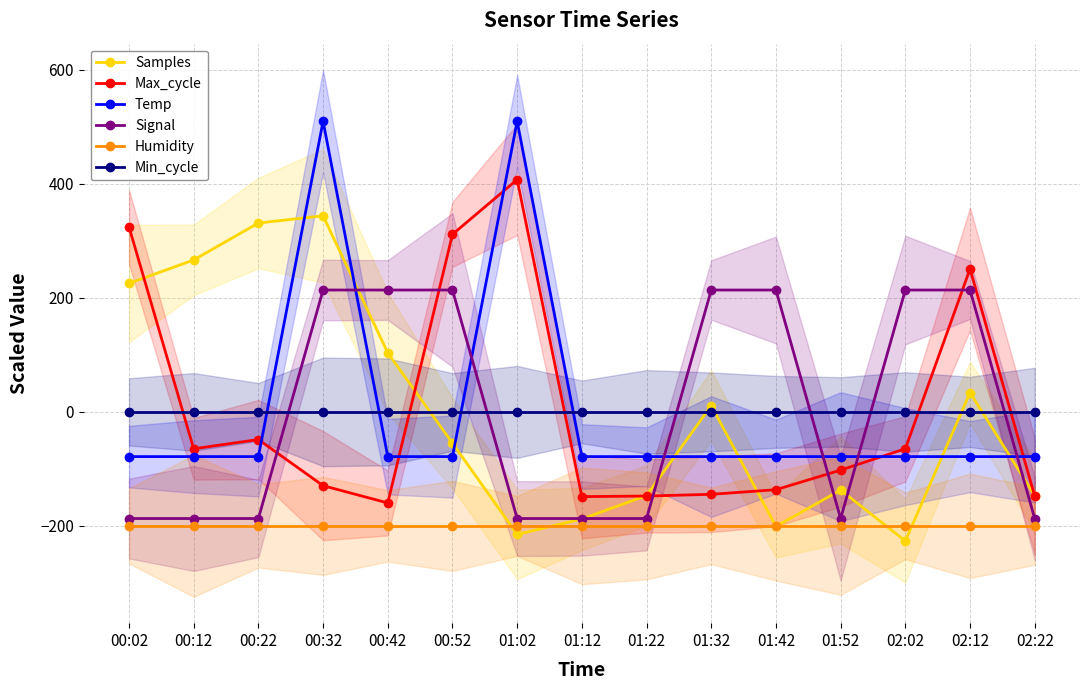

What are all the series names shown in the legend?

Samples, Max_cycle, Temp, Signal, Humidity, Min_cycle